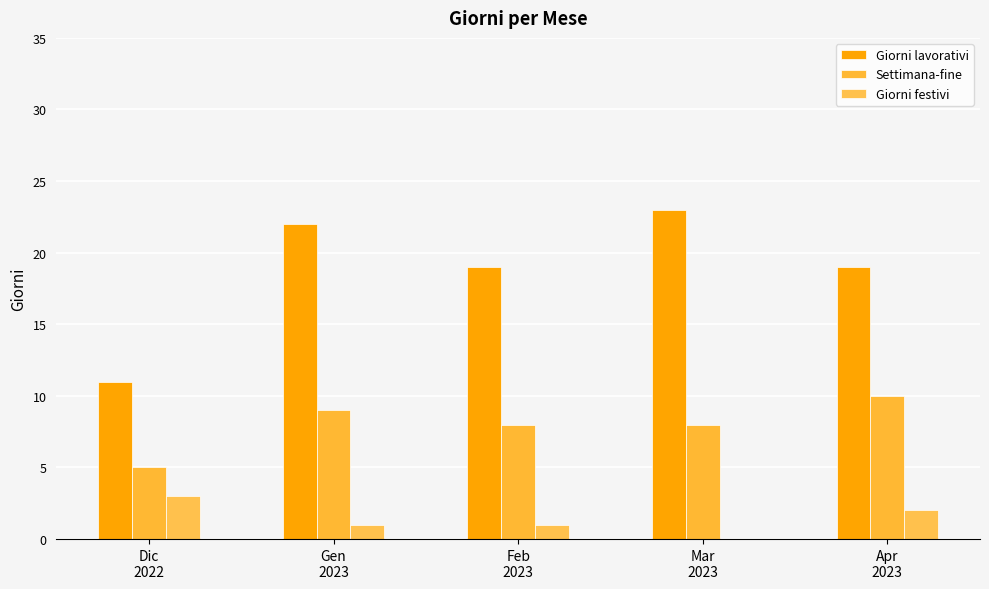

The value of Giorni festivi at Gen
2023 is 1. True or false?

True